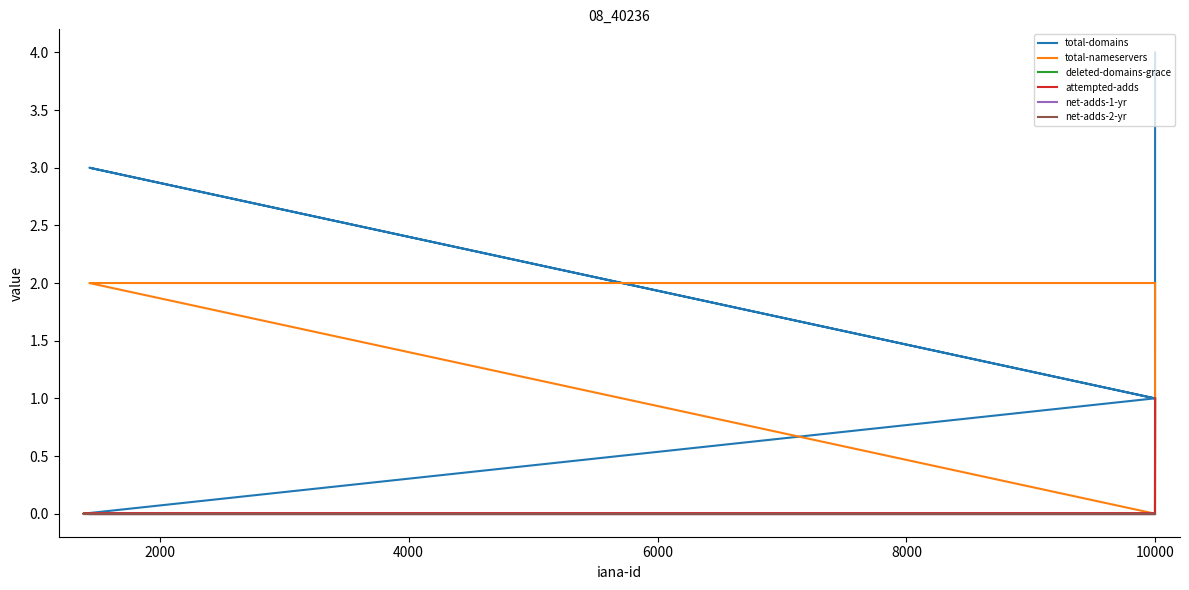

How many total-domains values are between 0 and 3?

5